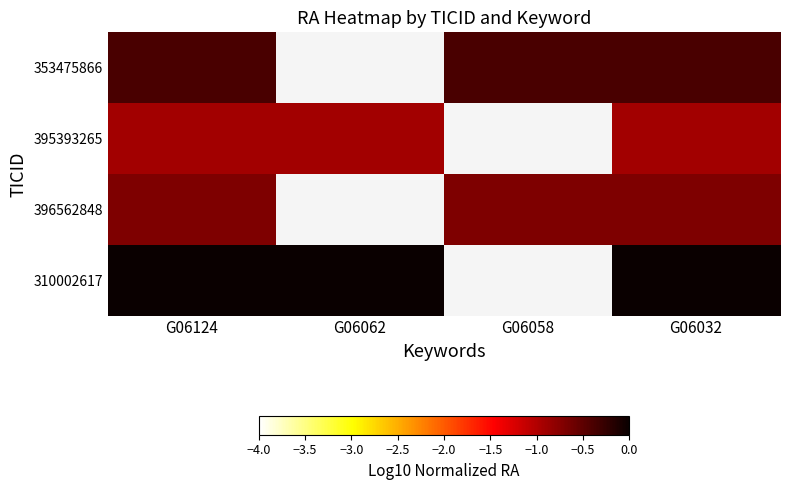

List the series in order of their peak value, highest first.

310002617, 353475866, 396562848, 395393265